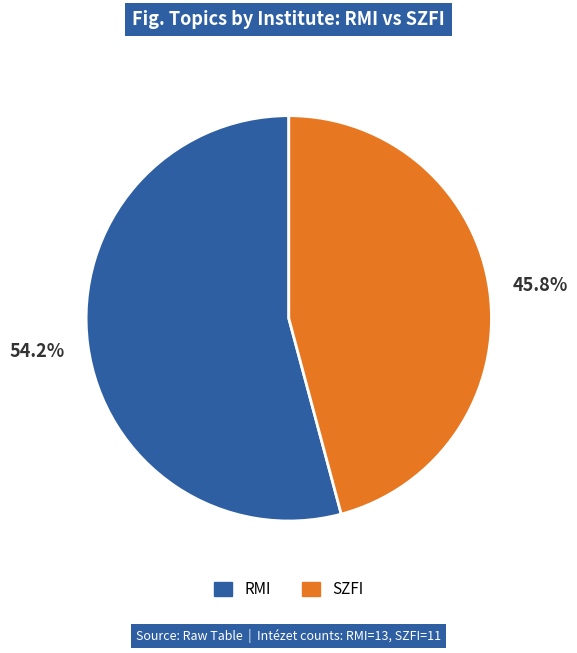

To the nearest percent, what percentage of the pie is RMI?

54%